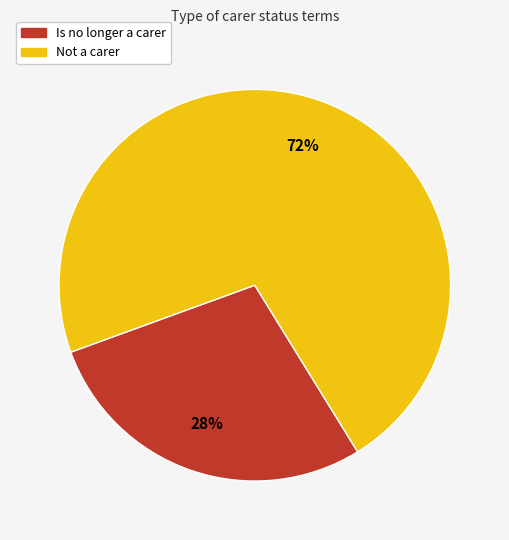

To the nearest percent, what percentage of the pie is Not a carer?

72%